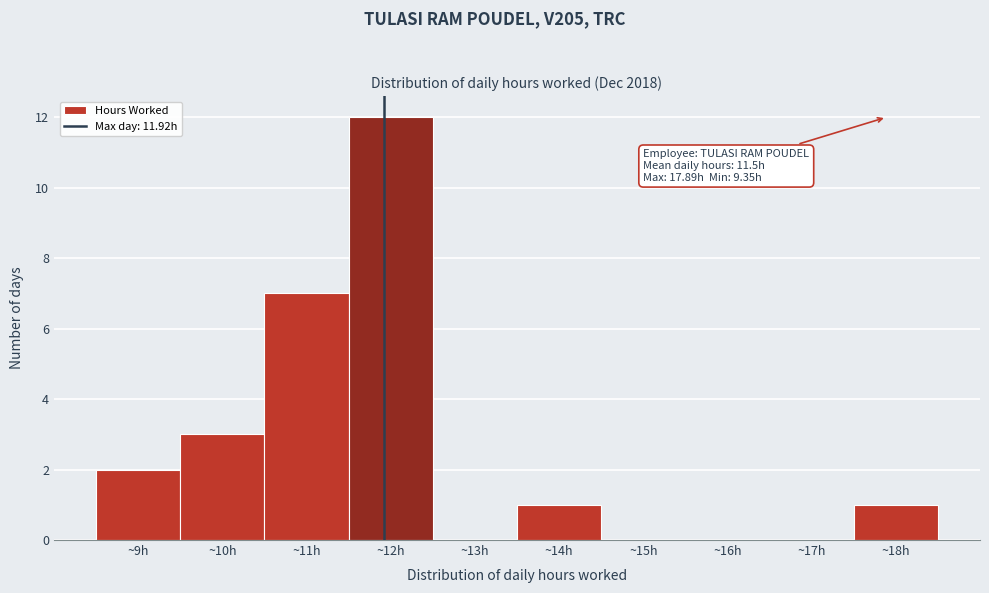

Over which range of the x-axis is the bar tallest?

11.5 to 12.5